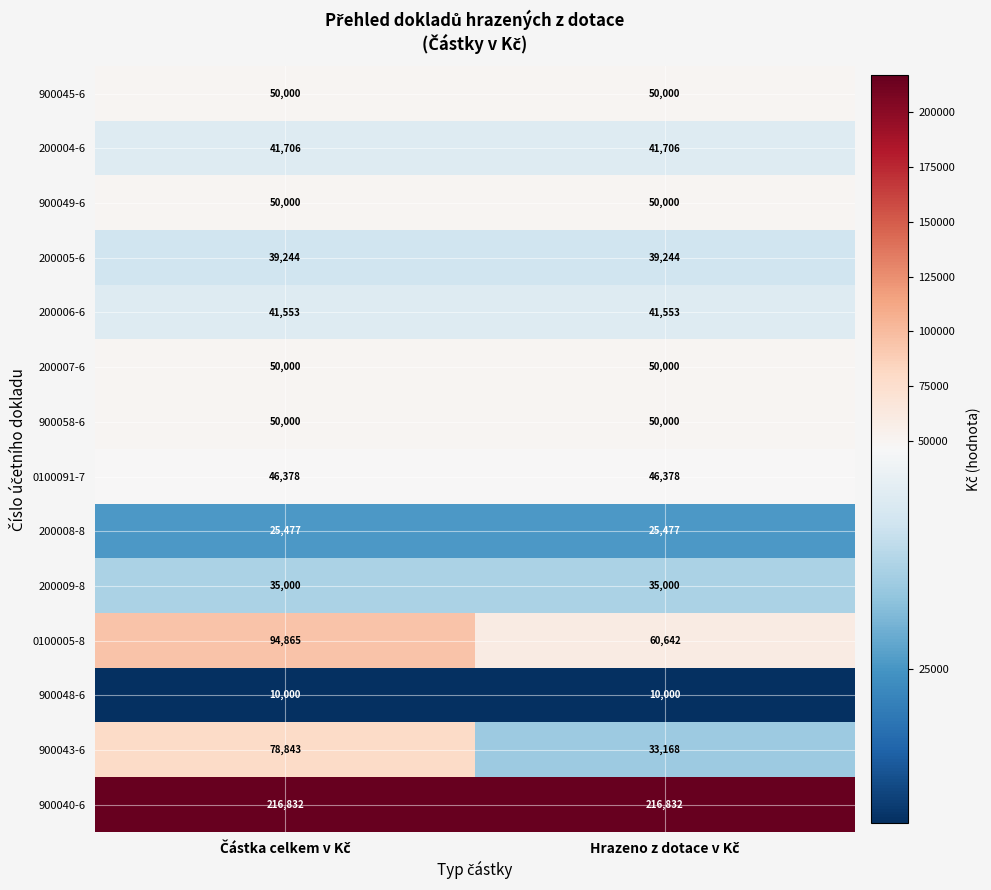

What is the maximum value shown in the chart?

216832